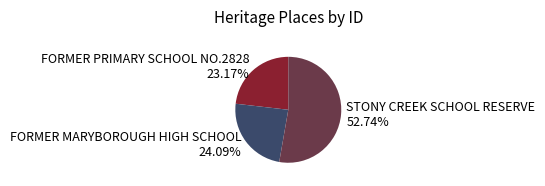

To the nearest percent, what is the difference between the FORMER PRIMARY SCHOOL NO.2828 and STONY CREEK SCHOOL RESERVE slice percentages?

30%